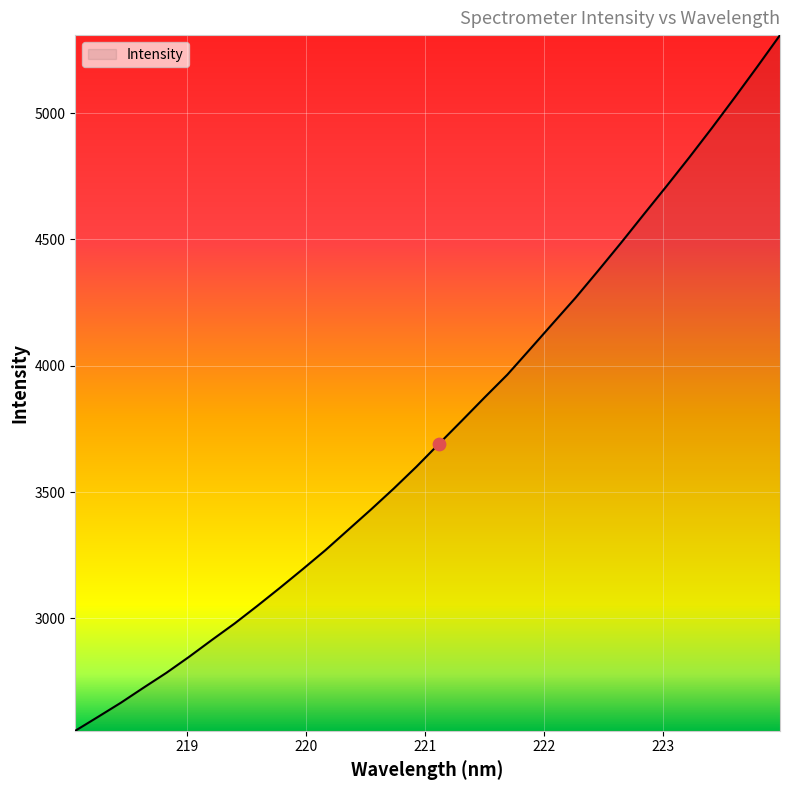

What is the difference between the maximum and minimum values?

2752.5